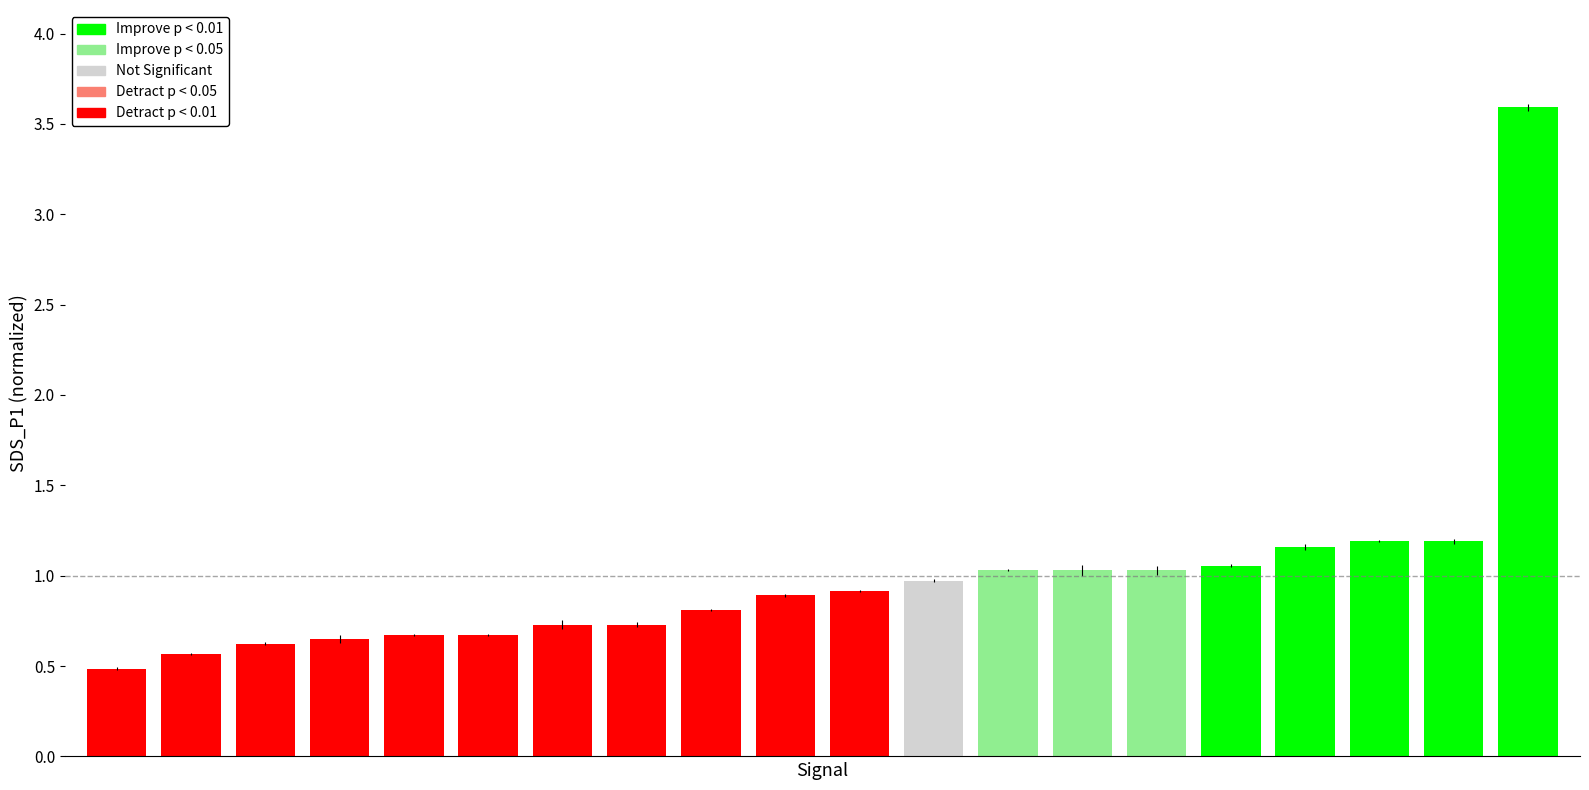

What is the minimum value shown in the chart?

0.5